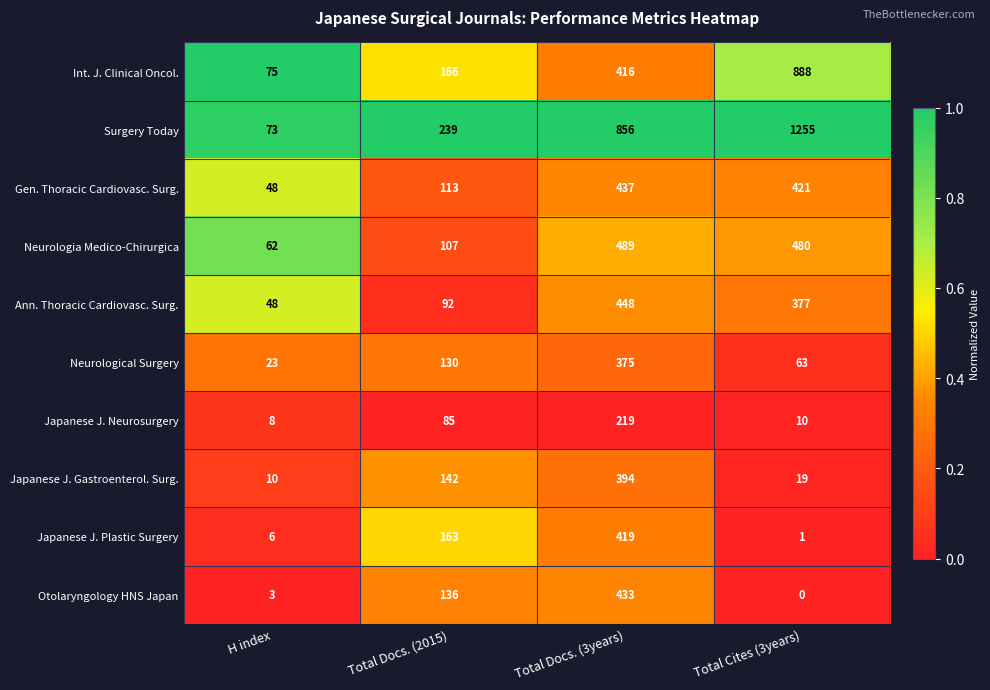

Which label corresponds to the largest value in the chart?

Total Cites (3years)